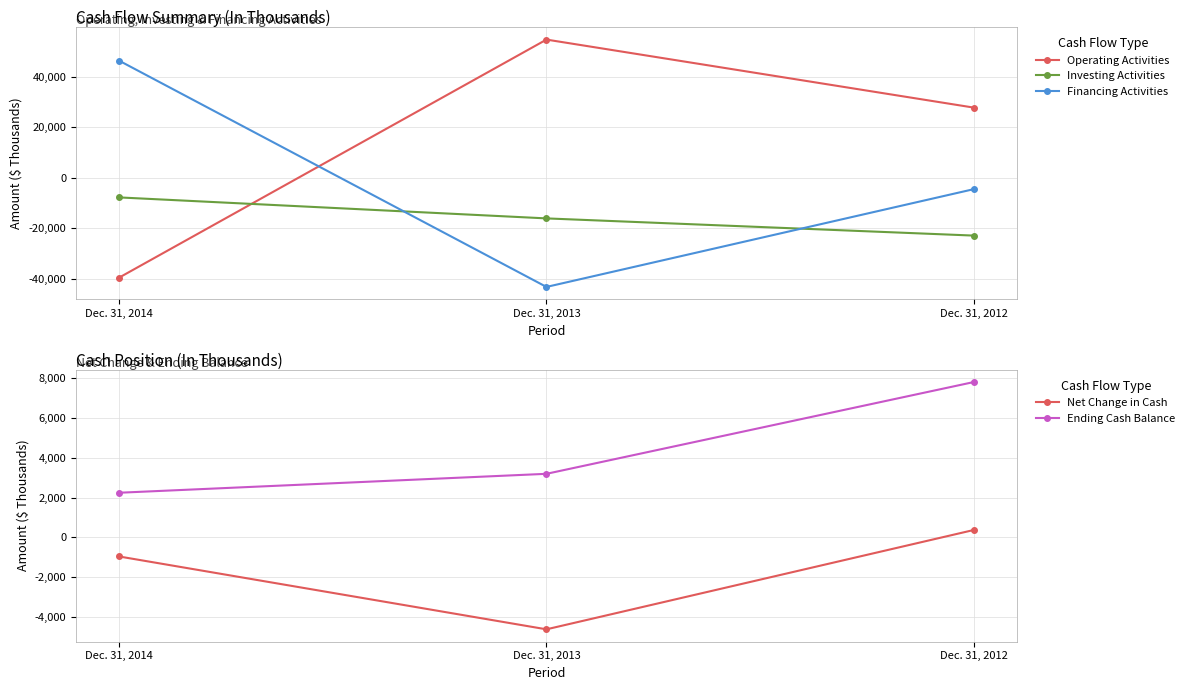

Which series has the widest spread of values?

Operating Activities